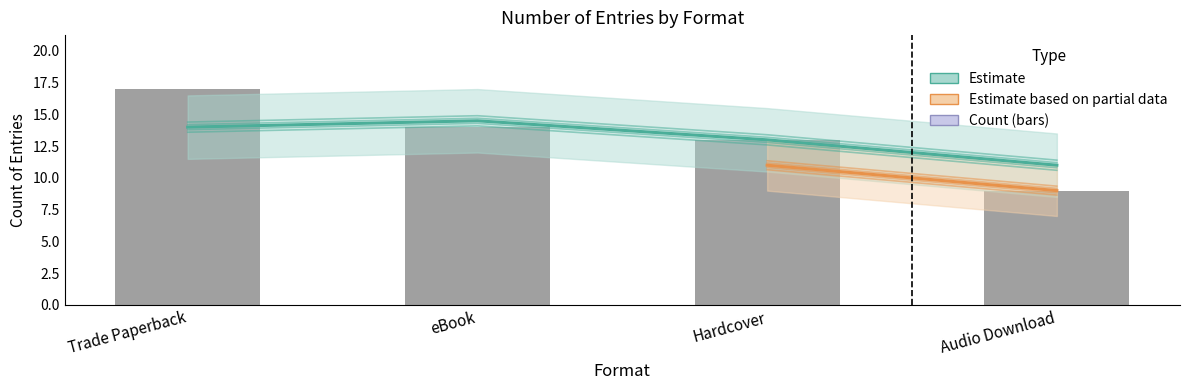

The value at eBook is 4. True or false?

False